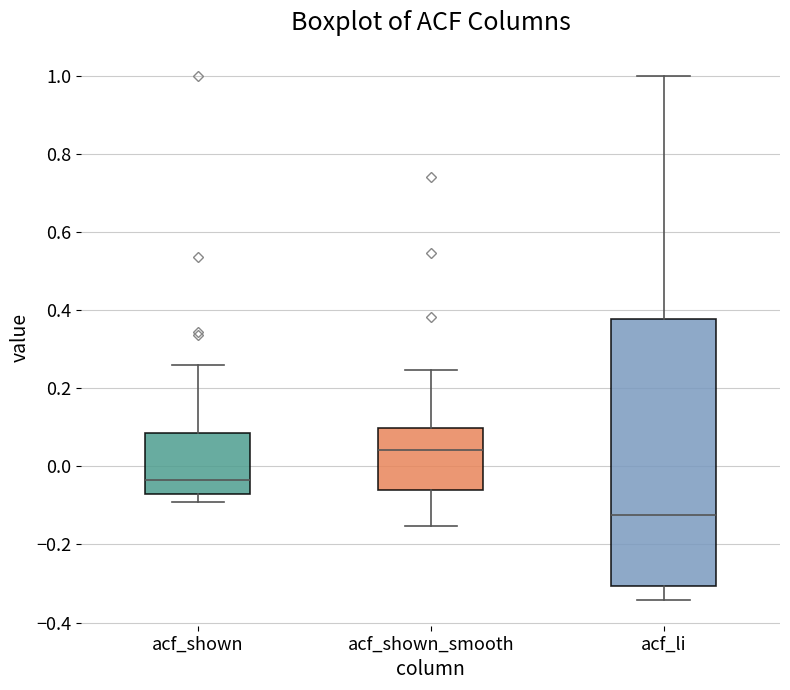

Which box is the tallest, from its lower edge to its upper edge?

acf_li